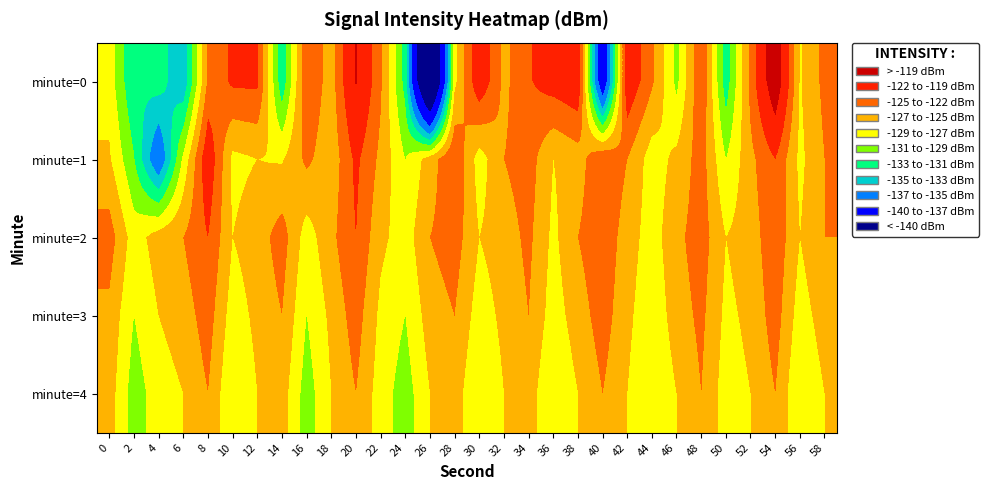

Which series changed the most between 2 and 10?

minute=0